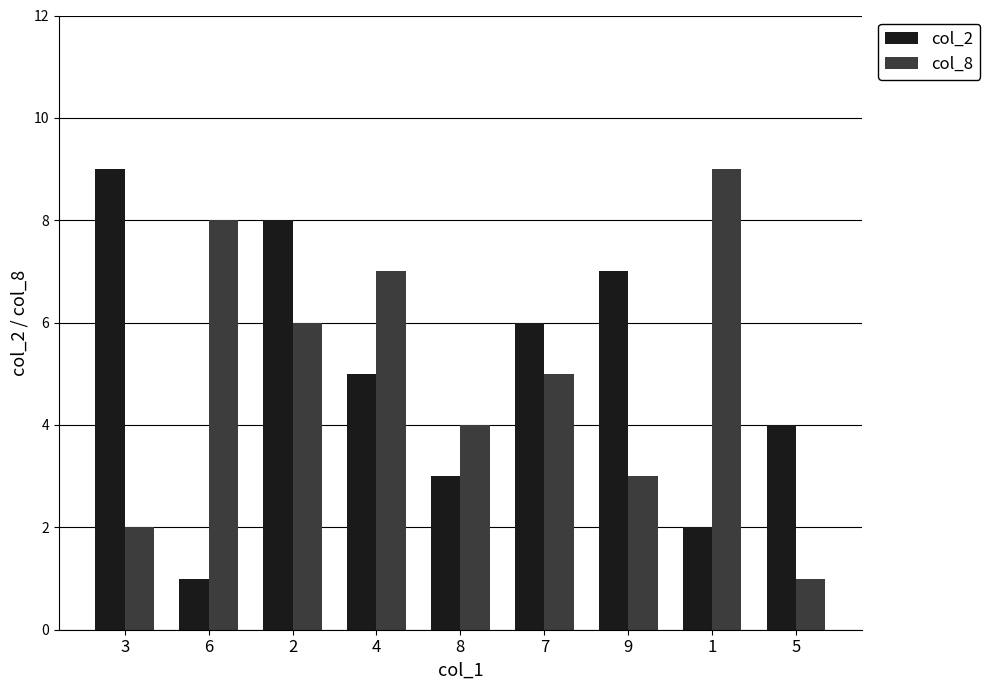

Between 4 and 7, which series saw the biggest shift?

col_8